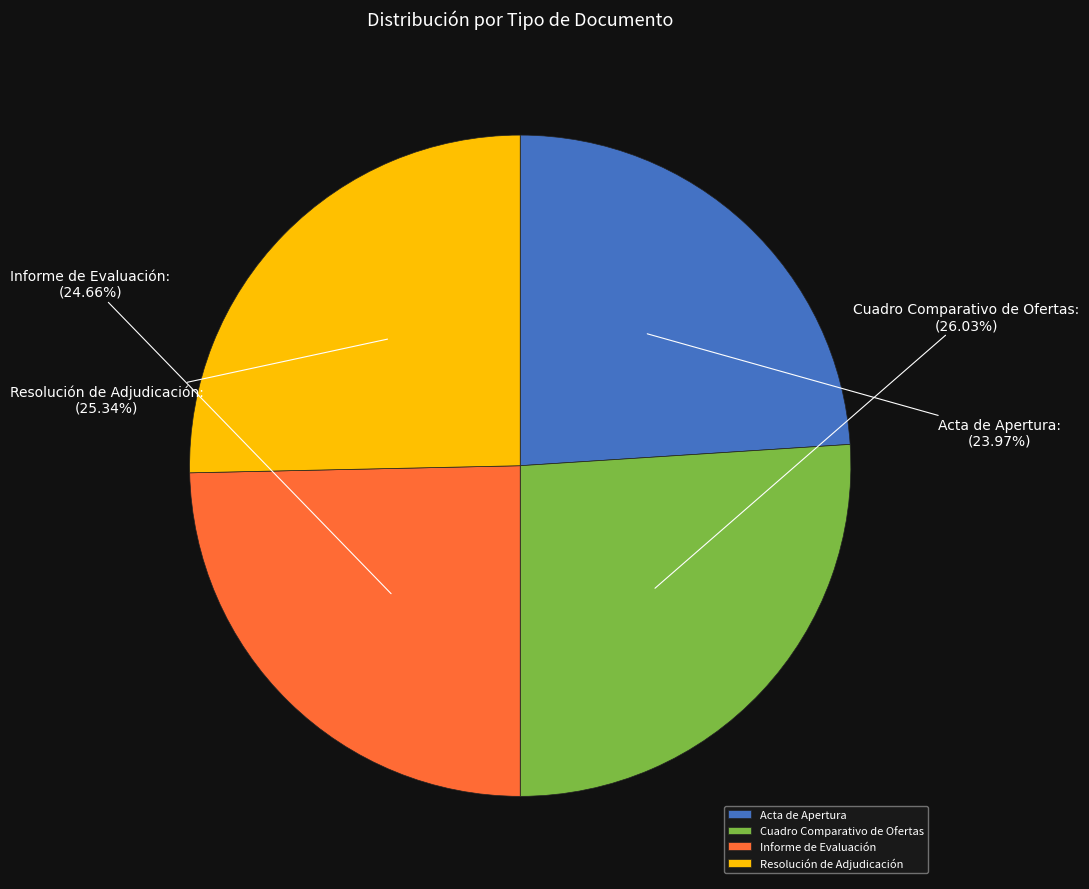

To the nearest percent, what percentage of the pie is Resolución de Adjudicación?

25%